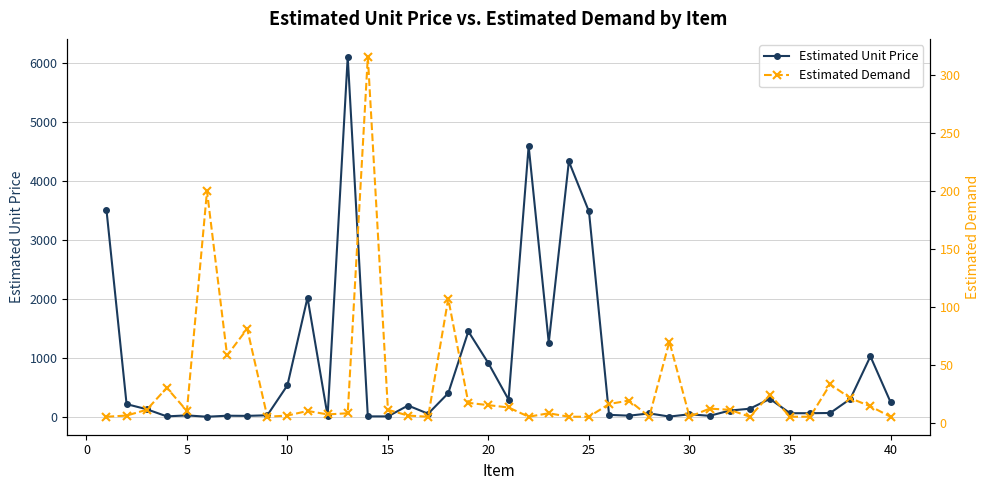

How many values in the Estimated Demand series are below 11?

20